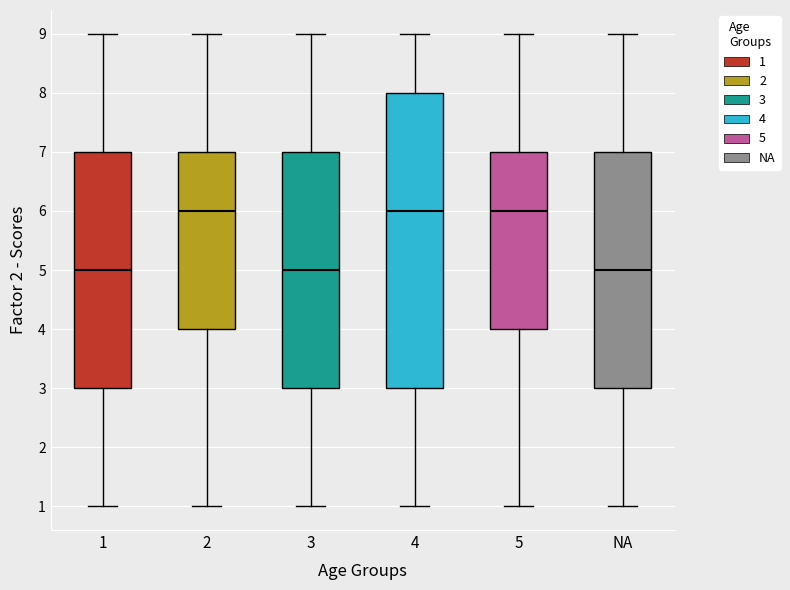

Reading left to right, read every box against the y-axis: the position of its median line, the range the box covers, and the ends of its whiskers. The values are not printed on the chart, so give them approximately, as read against the axis.

1: median 5, box 3 to 7, whiskers 1 to 9
2: median 6, box 4 to 7, whiskers 1 to 9
3: median 5, box 3 to 7, whiskers 1 to 9
4: median 6, box 3 to 8, whiskers 1 to 9
5: median 6, box 4 to 7, whiskers 1 to 9
NA: median 5, box 3 to 7, whiskers 1 to 9